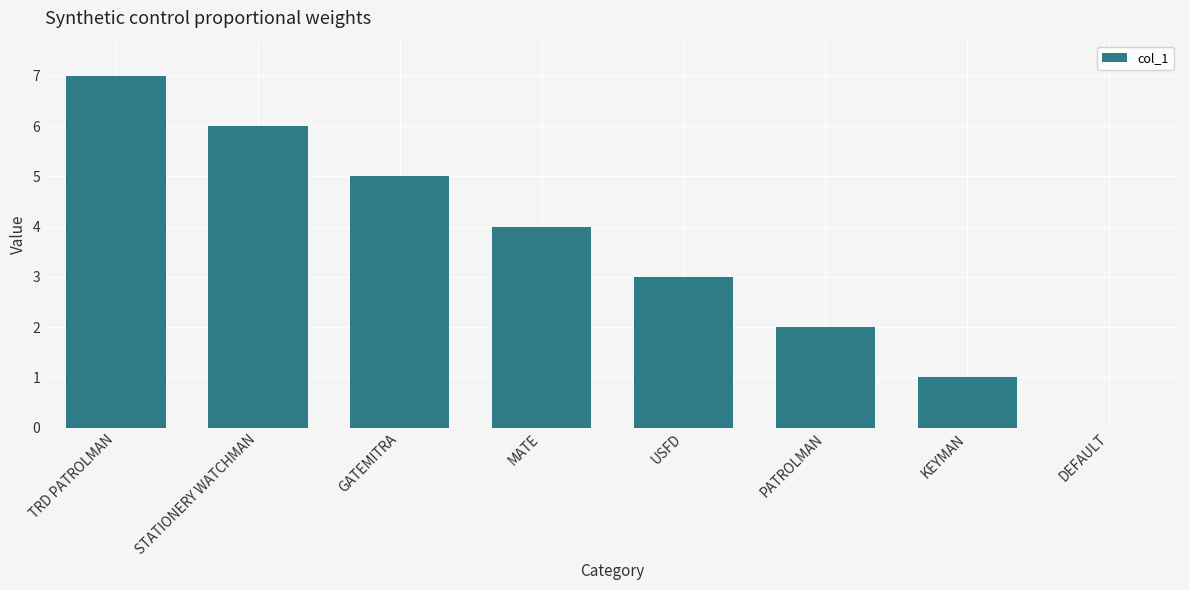

What is the greatest value displayed?

7